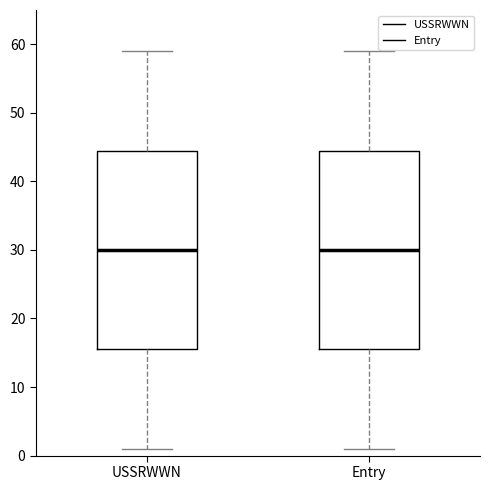

Where does the lower whisker of the box for Entry end on the y-axis? The values are not printed on the chart, so give them approximately, as read against the axis.

1